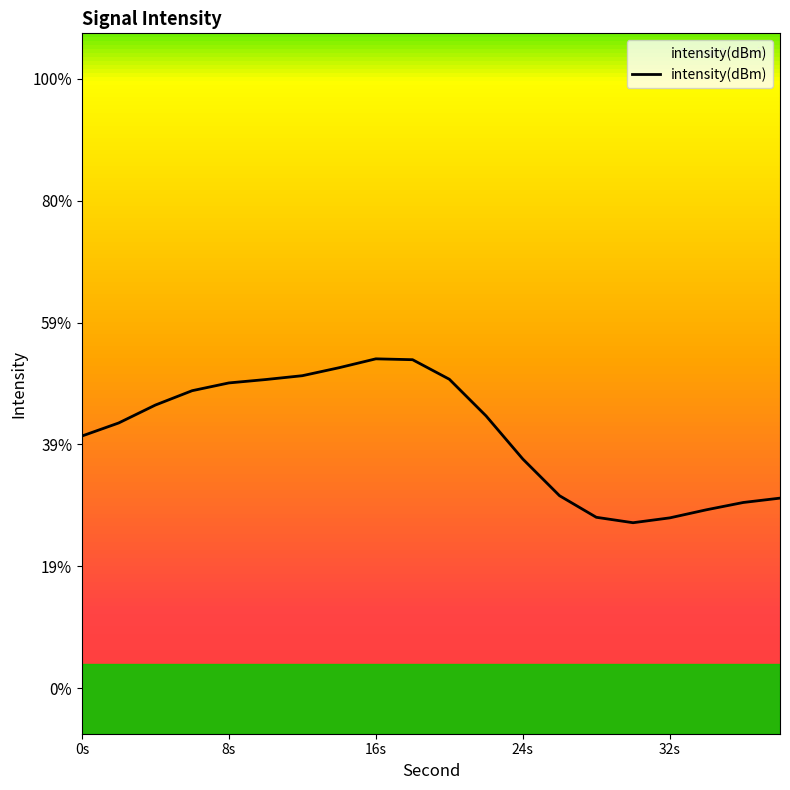

Reading left to right, extract all data points from this chart.

-129.3	-128.7	-127.9	-127.3	-126.9	-126.8	-126.6	-126.3	-125.9	-125.9	-126.8	-128.4	-130.3	-131.9	-132.8	-133.1	-132.9	-132.5	-132.2	-132.0